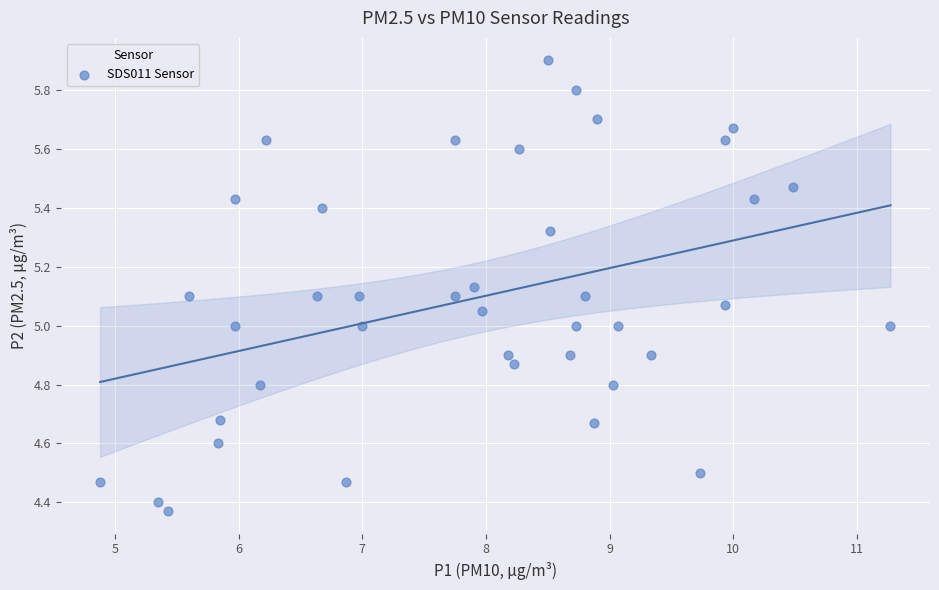

What is the range of X values (max minus min)?

6.4